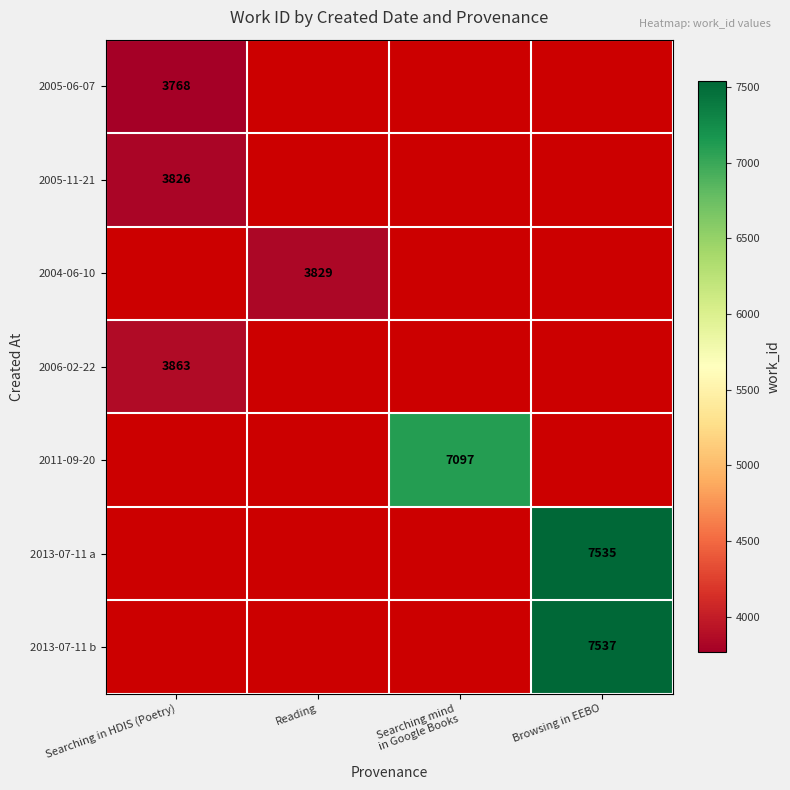

Between Searching in HDIS (Poetry) and Reading, which is larger?

Reading